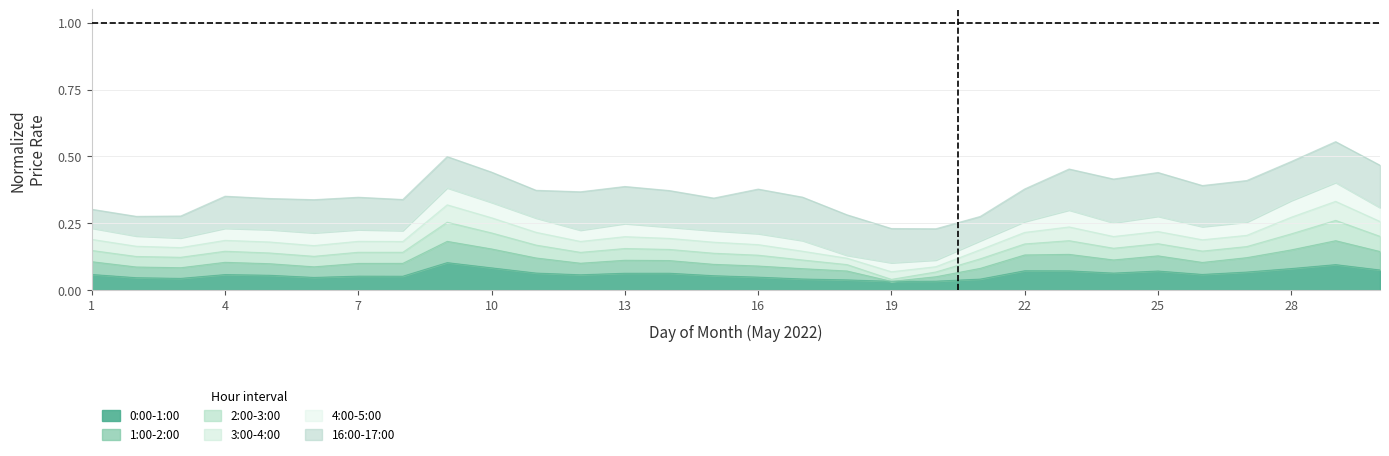

Which series changed the most between 4 and 18?

3:00-4:00